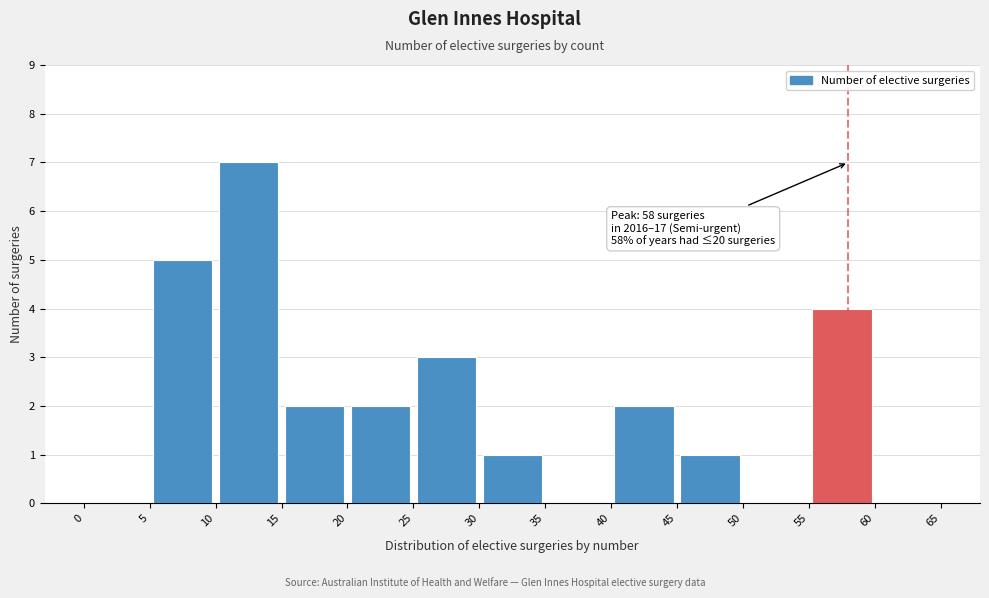

Which range on the x-axis has the tallest bar?

10 to 15